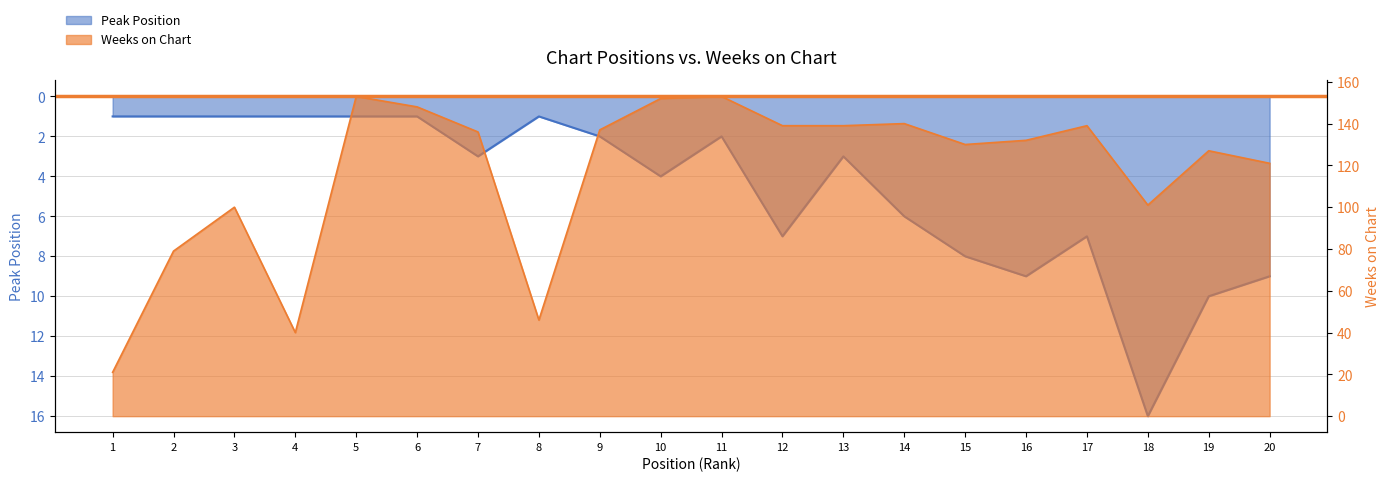

Does the chart have visible grid lines?

Yes